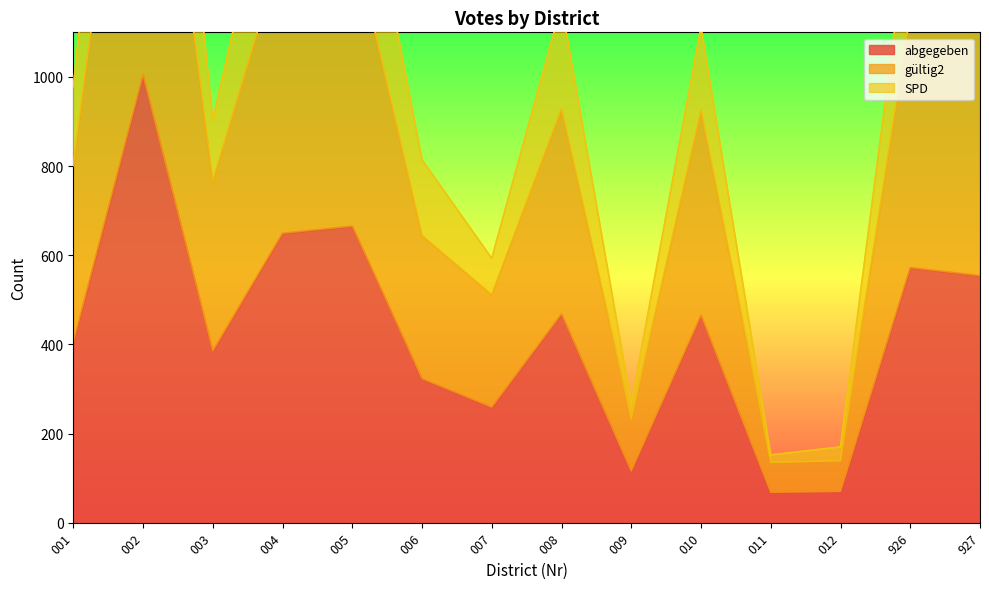

What is the value of the SPD point at the 10th from the left?

1112